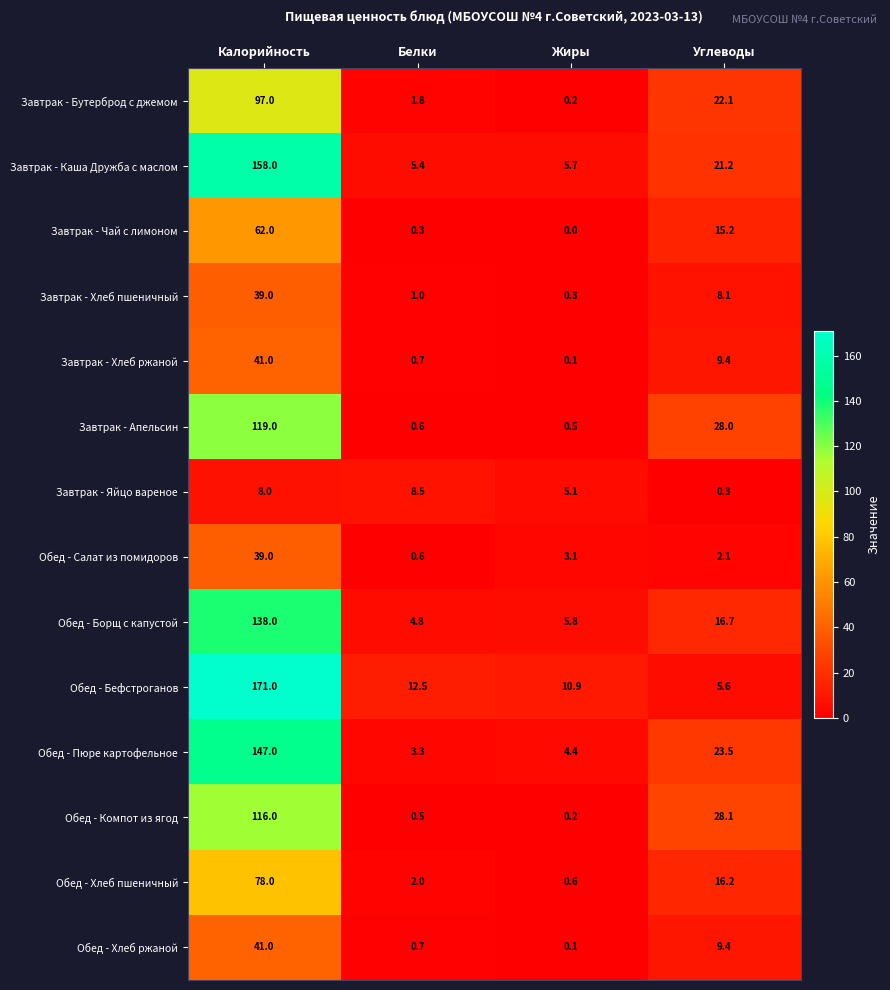

How many categories are shown in the chart?

4